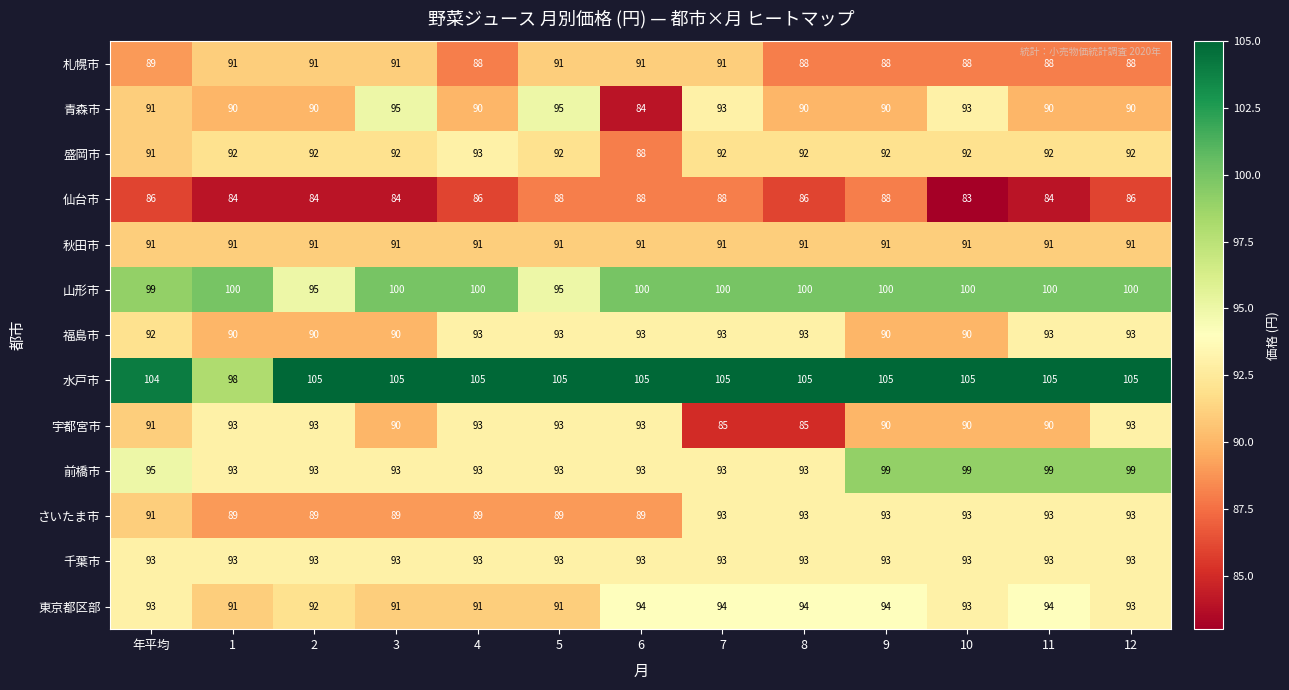

Which series changed the most between 4 and 11?

前橋市